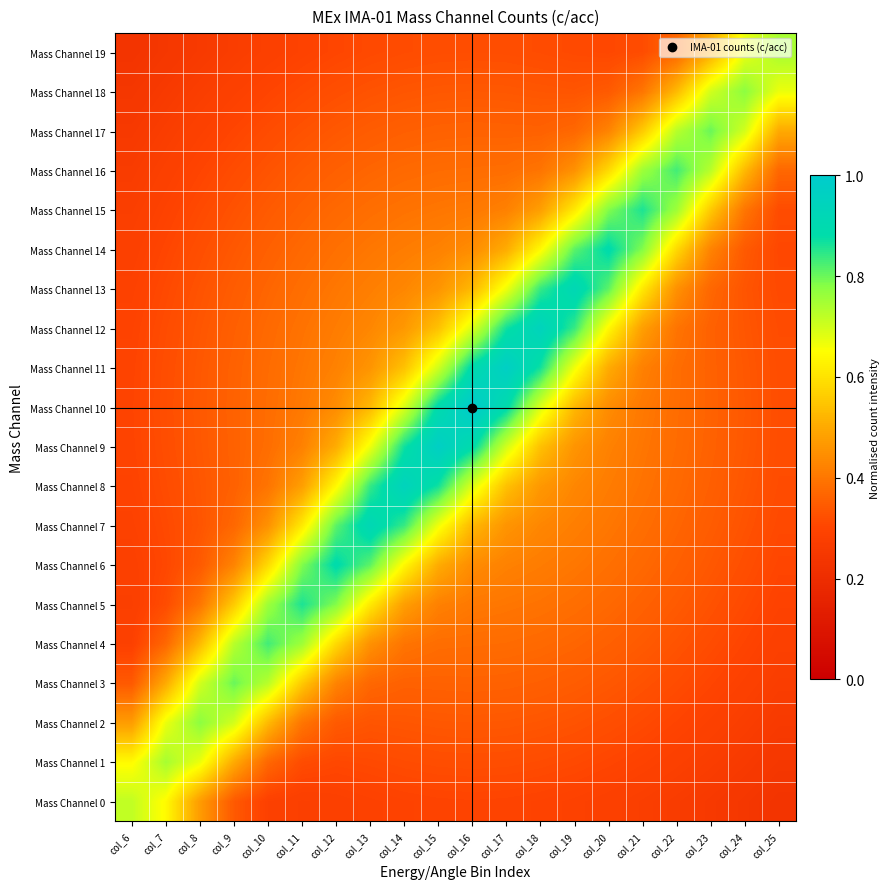

List the series in order of their peak value, lowest first.

Mass Channel 0, Mass Channel 1, Mass Channel 19, Mass Channel 2, Mass Channel 18, Mass Channel 3, Mass Channel 17, Mass Channel 4, Mass Channel 16, Mass Channel 5, Mass Channel 15, Mass Channel 6, Mass Channel 14, Mass Channel 7, Mass Channel 13, Mass Channel 8, Mass Channel 12, Mass Channel 9, Mass Channel 11, Mass Channel 10